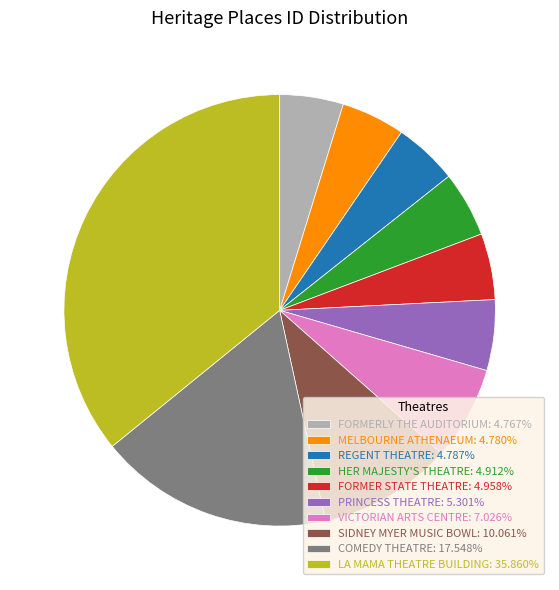

Approximately how many times larger is the value at FORMERLY THE AUDITORIUM compared to LA MAMA THEATRE BUILDING?

0.1